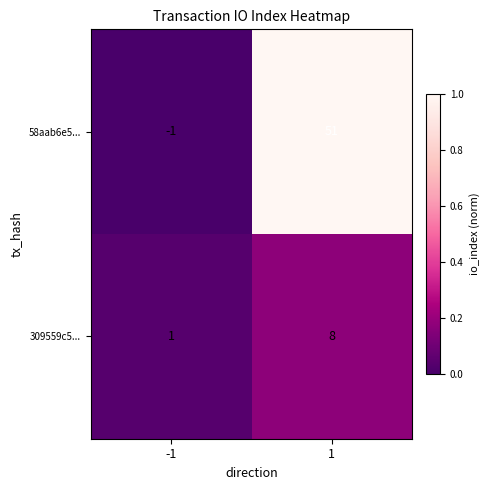

Which series changed the most between -1 and 1?

58aab6e5...